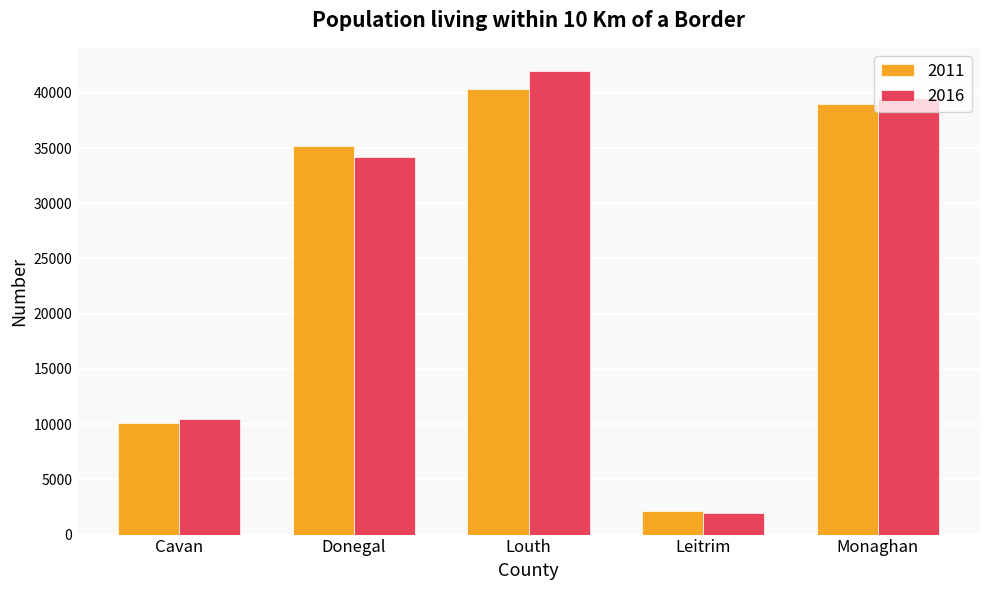

Are the bars grouped side by side (vs. stacked)?

Yes